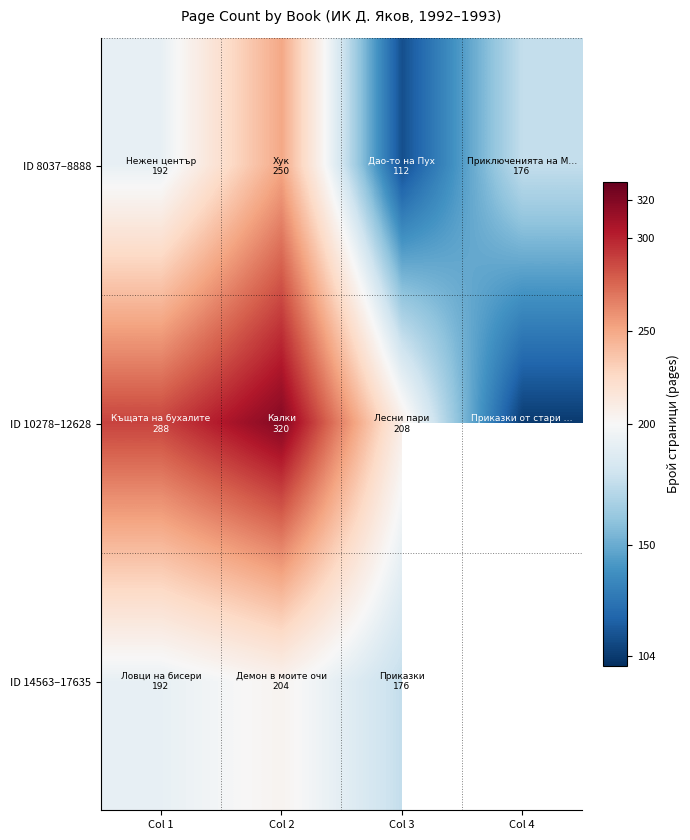

What is the difference between the maximum and minimum values in the ID 8037–8888 series?

138.0